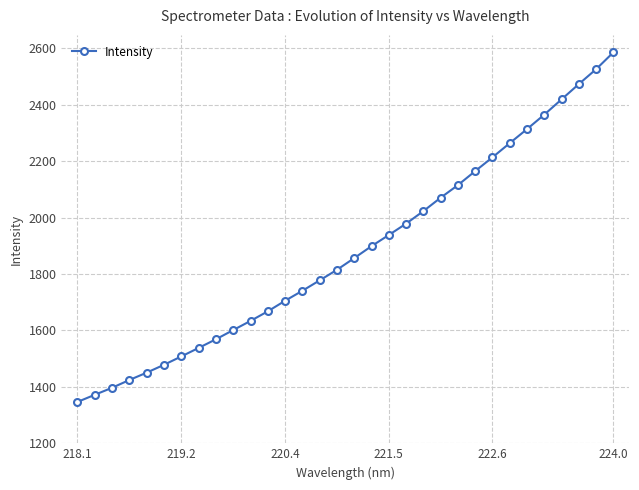

What is the smallest value displayed?

1346.7